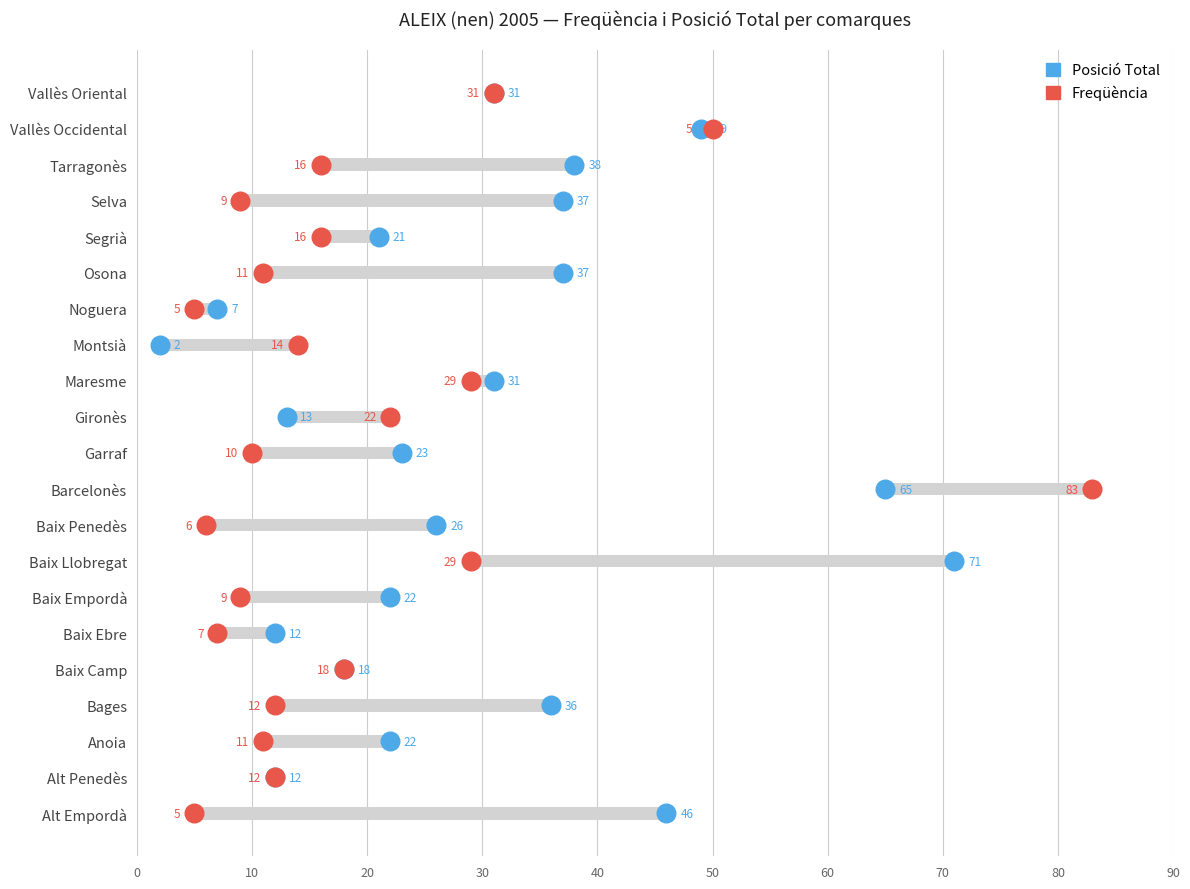

Which series has the largest total across all categories?

Posició Total